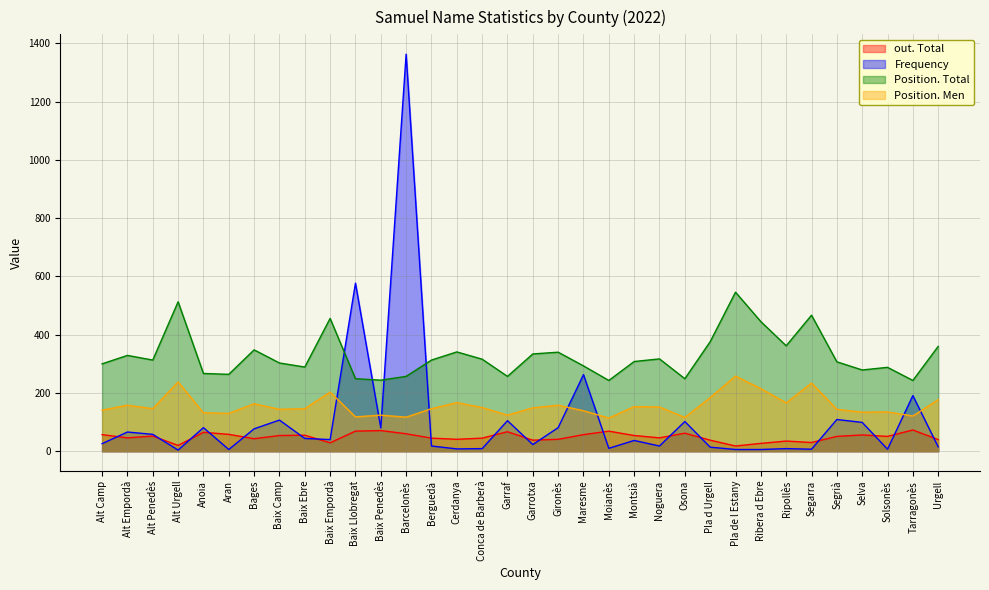

How many lines are shown in the chart?

4